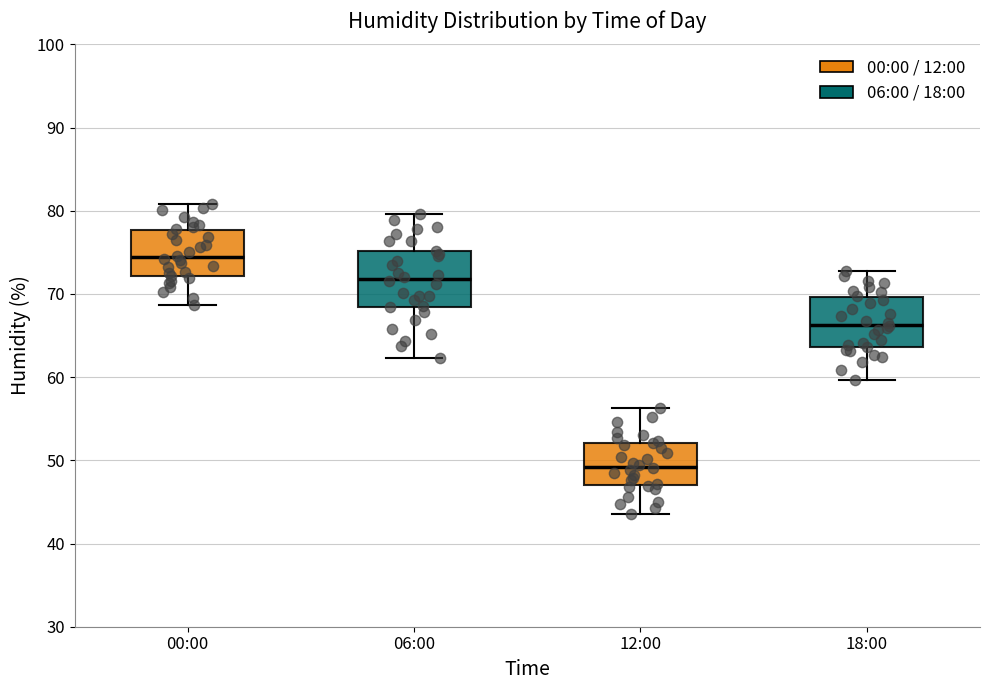

Reading left to right, read every box against the y-axis: the position of its median line, the range the box covers, and the ends of its whiskers. The values are not printed on the chart, so give them approximately, as read against the axis.

00:00: median 74, box 72 to 78, whiskers 69 to 81
06:00: median 72, box 68 to 75, whiskers 62 to 80
12:00: median 49, box 47 to 52, whiskers 44 to 56
18:00: median 66, box 64 to 70, whiskers 60 to 73